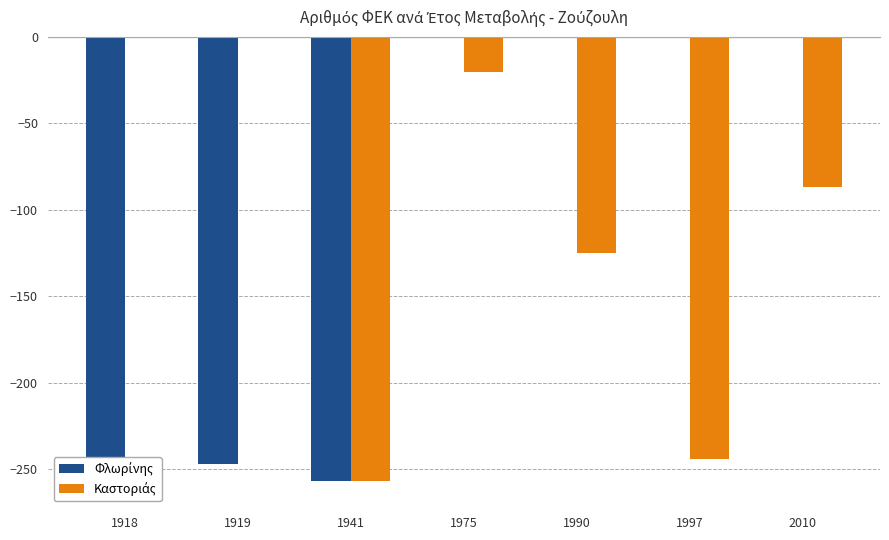

What is the difference between the second highest and minimum values in the Φλωρίνης series?

259